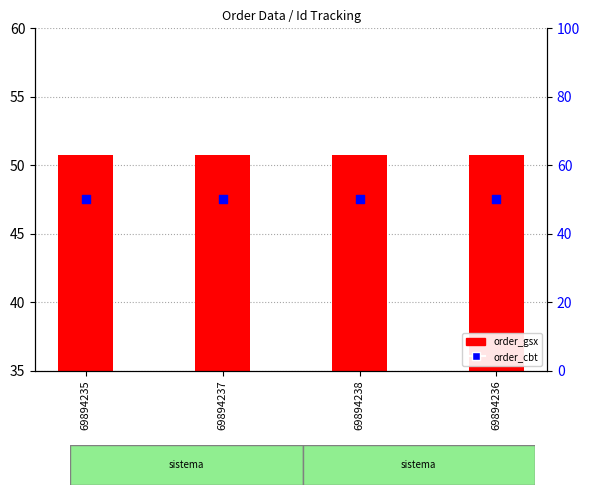

What are all the series names shown in the legend?

order_gsx, order_cbt (normalized)